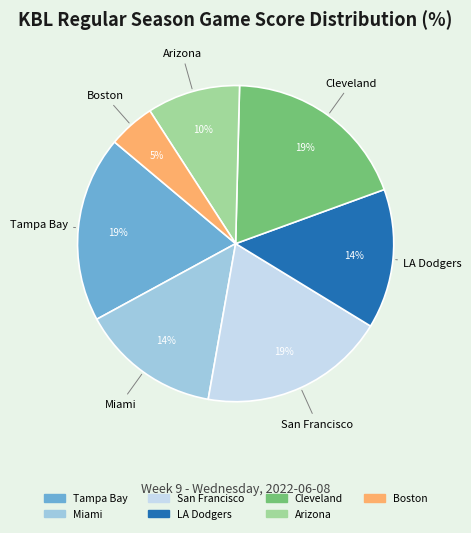

Is there a majority slice in this chart?

No